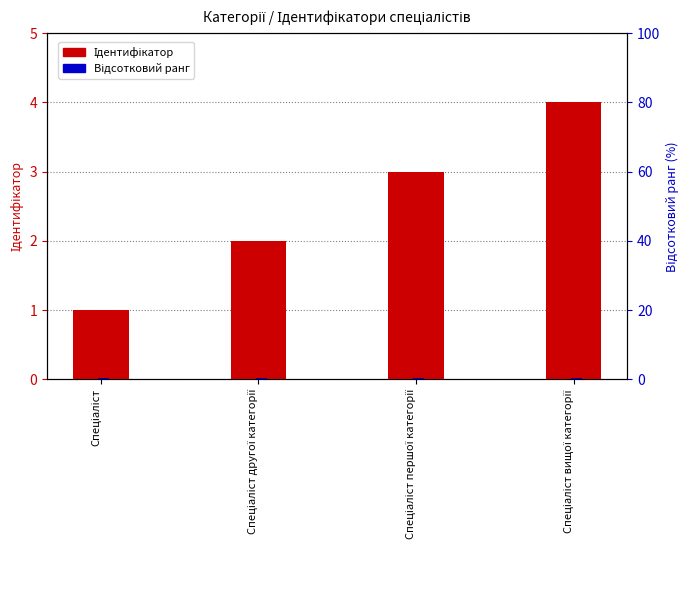

Rank the series at Спеціаліст першої категорії from lowest to highest value.

Відсотковий ранг, Ідентифікатор